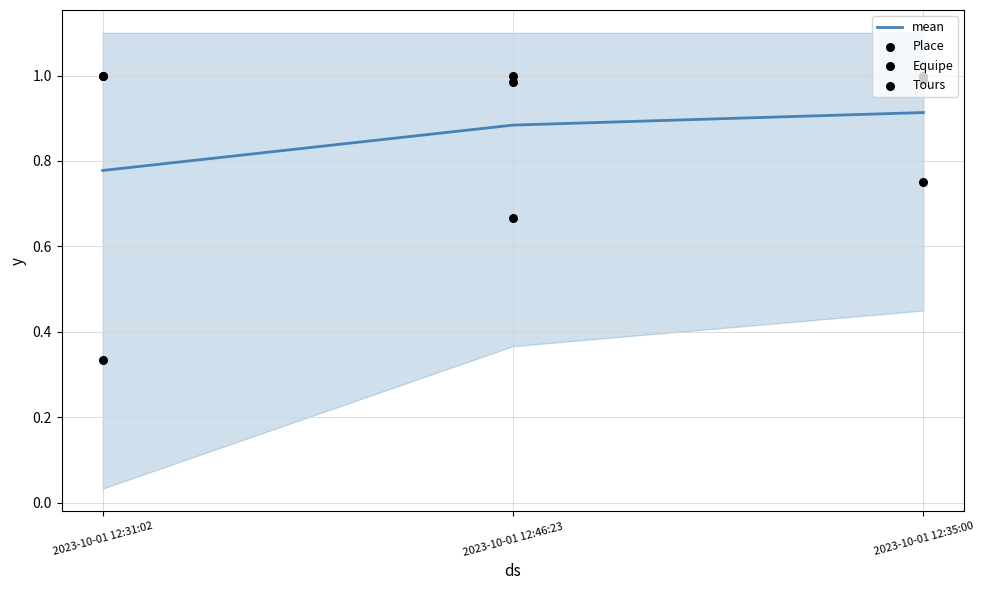

What is the total value across all series at 2023-10-01 12:46:23?

3.5